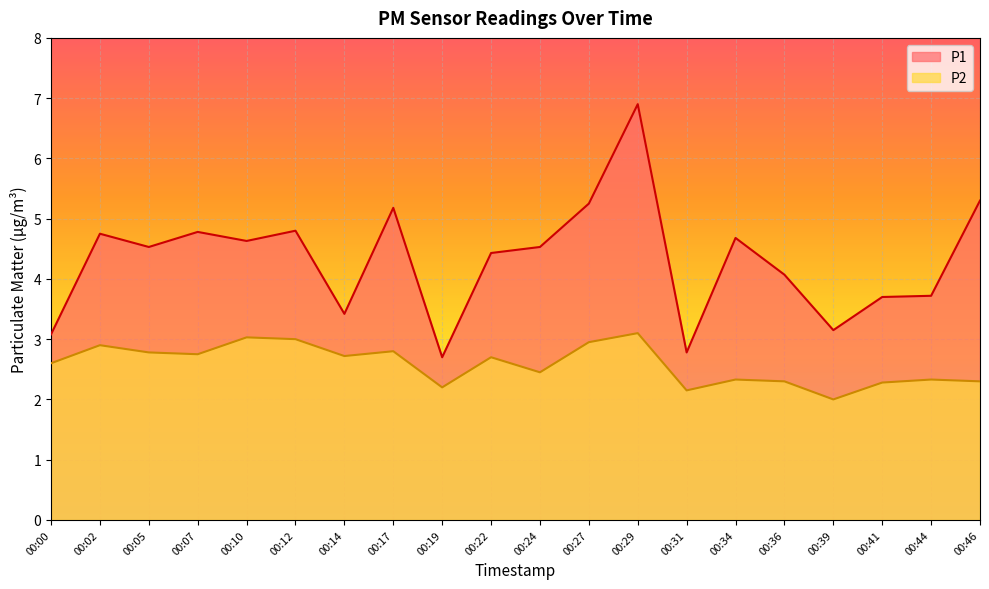

Which series changed the most between 00:44 and 00:46?

P1